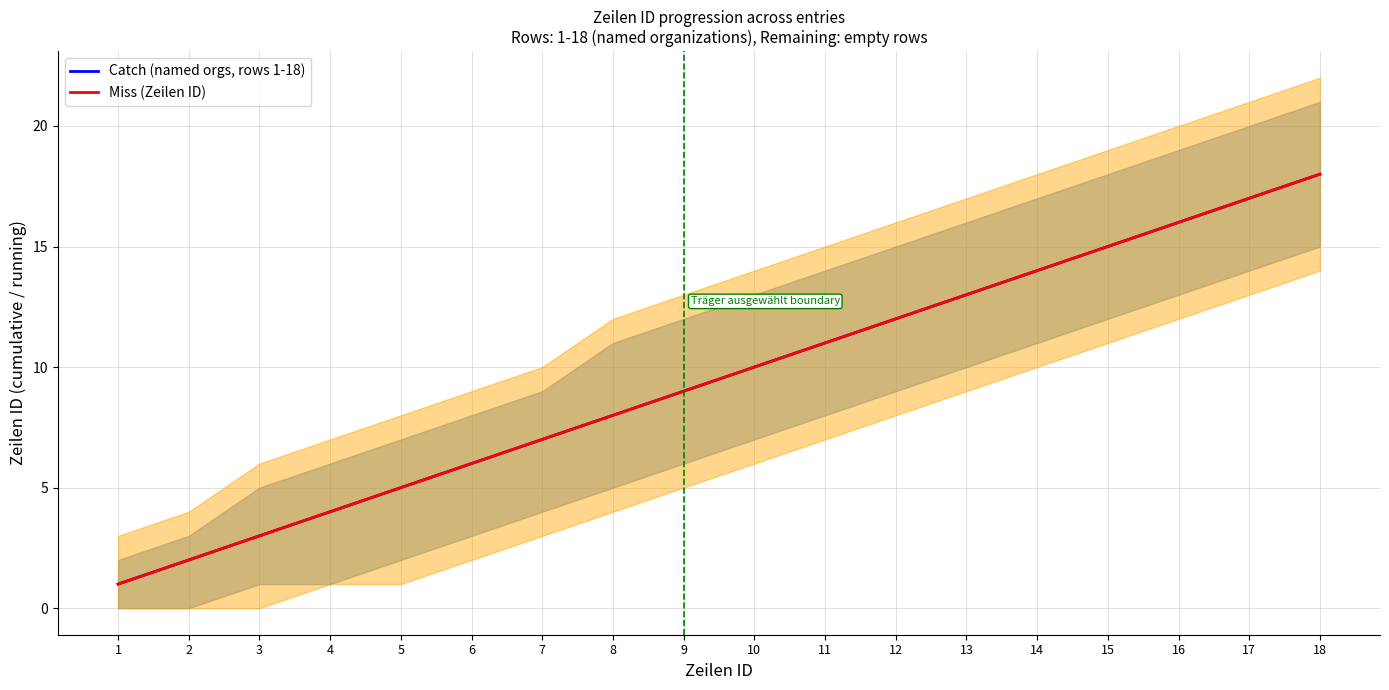

Reading left to right, list all the values displayed in this chart.

Catch (named orgs, rows 1-18): 1=1	2=2	3=3	4=4	5=5	6=6	7=7	8=8	9=9	10=10	11=11	12=12	13=13	14=14	15=15	16=16	17=17	18=18
Miss (Zeilen ID): 1=1	2=2	3=3	4=4	5=5	6=6	7=7	8=8	9=9	10=10	11=11	12=12	13=13	14=14	15=15	16=16	17=17	18=18